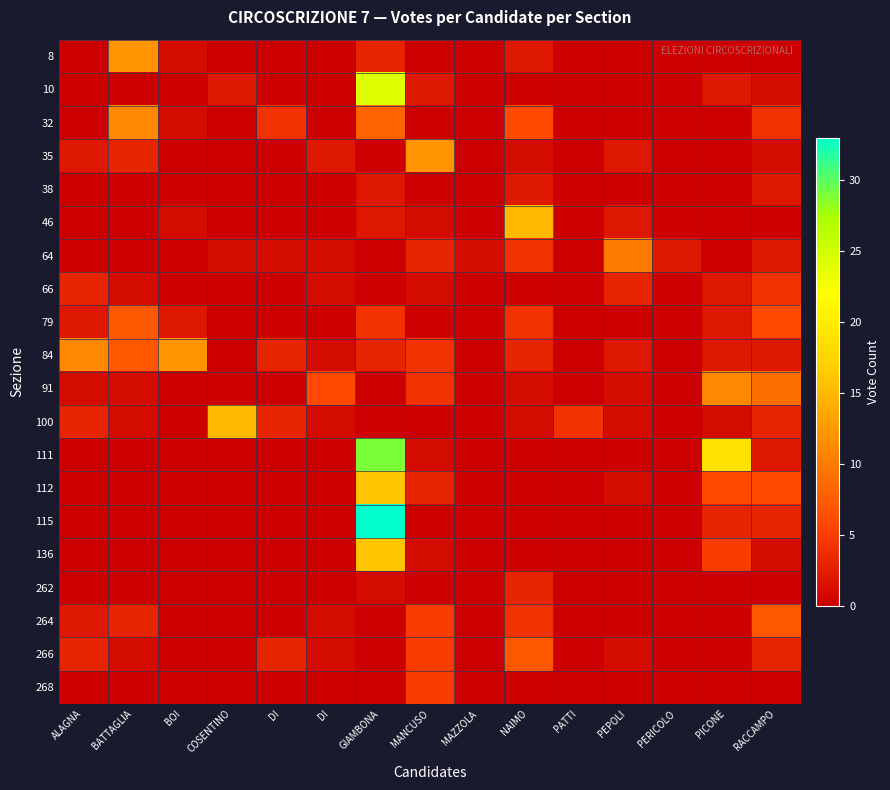

Rank the series by their maximum value, from highest to lowest.

115, 111, 10, 112, 136, 46, 100, 8, 35, 84, 32, 91, 64, 79, 264, 266, 268, 66, 262, 38